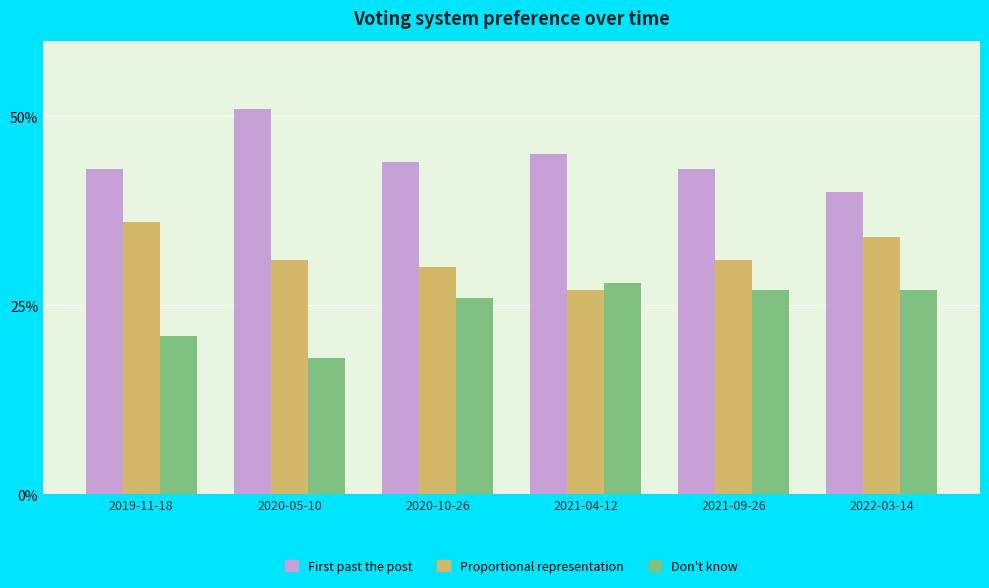

What is the total value across all series at 2022-03-14?

1.0